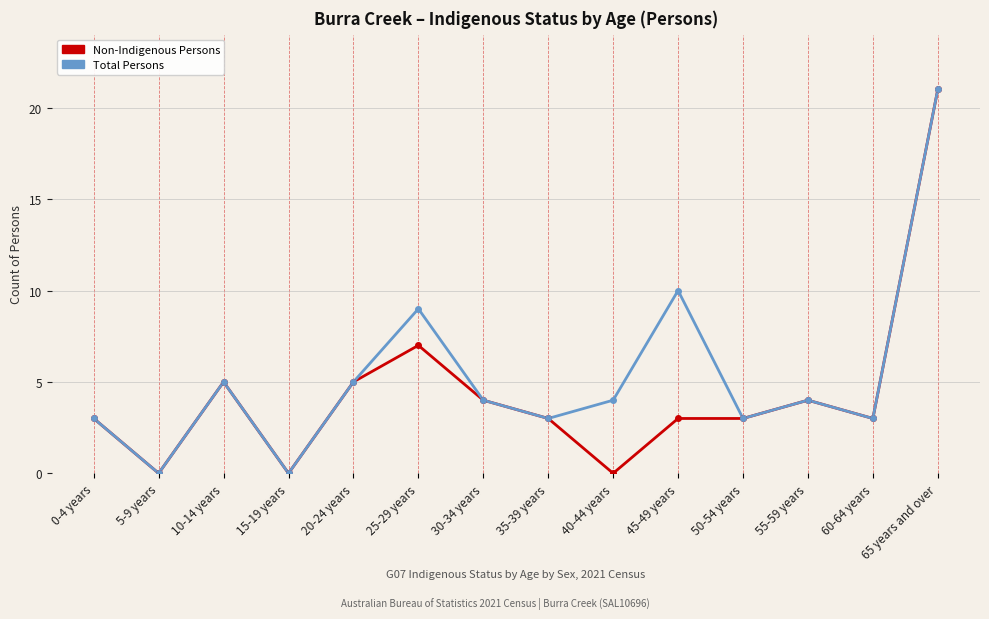

What position from the right is 65 years and over?

1